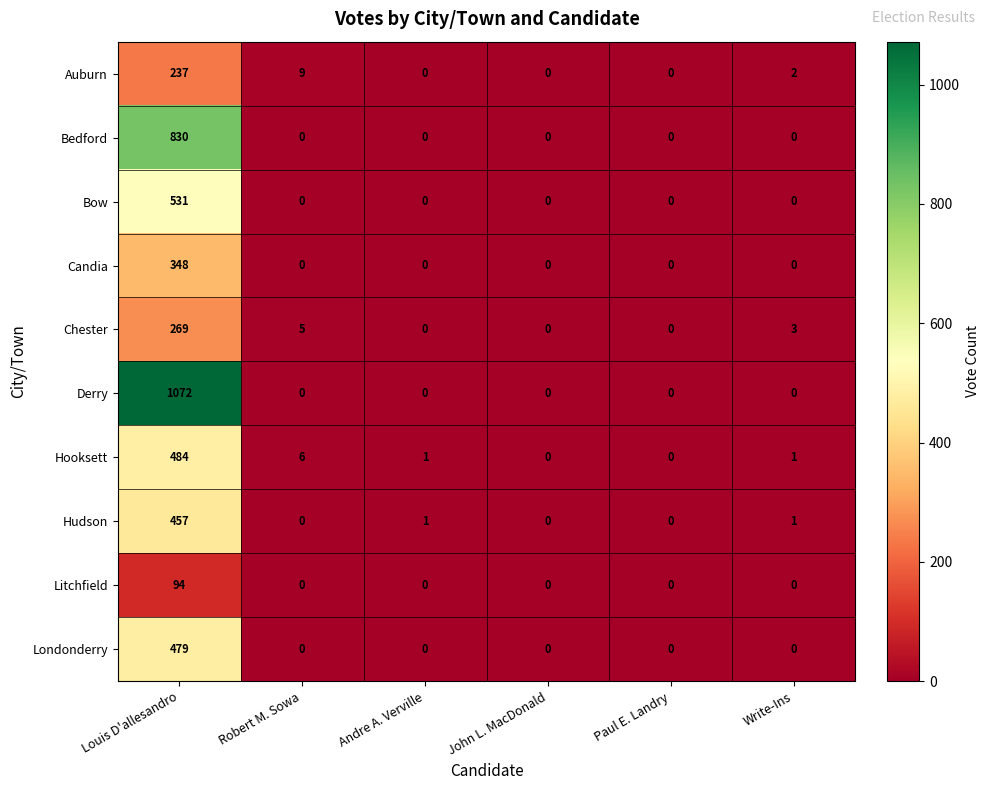

What is the difference between the Auburn values at Louis D'allesandro and John L. MacDonald?

237